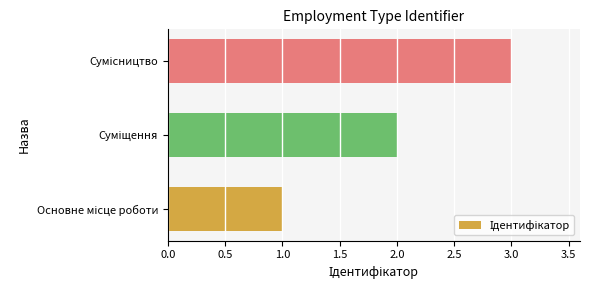

Count the number of categories in the chart.

3